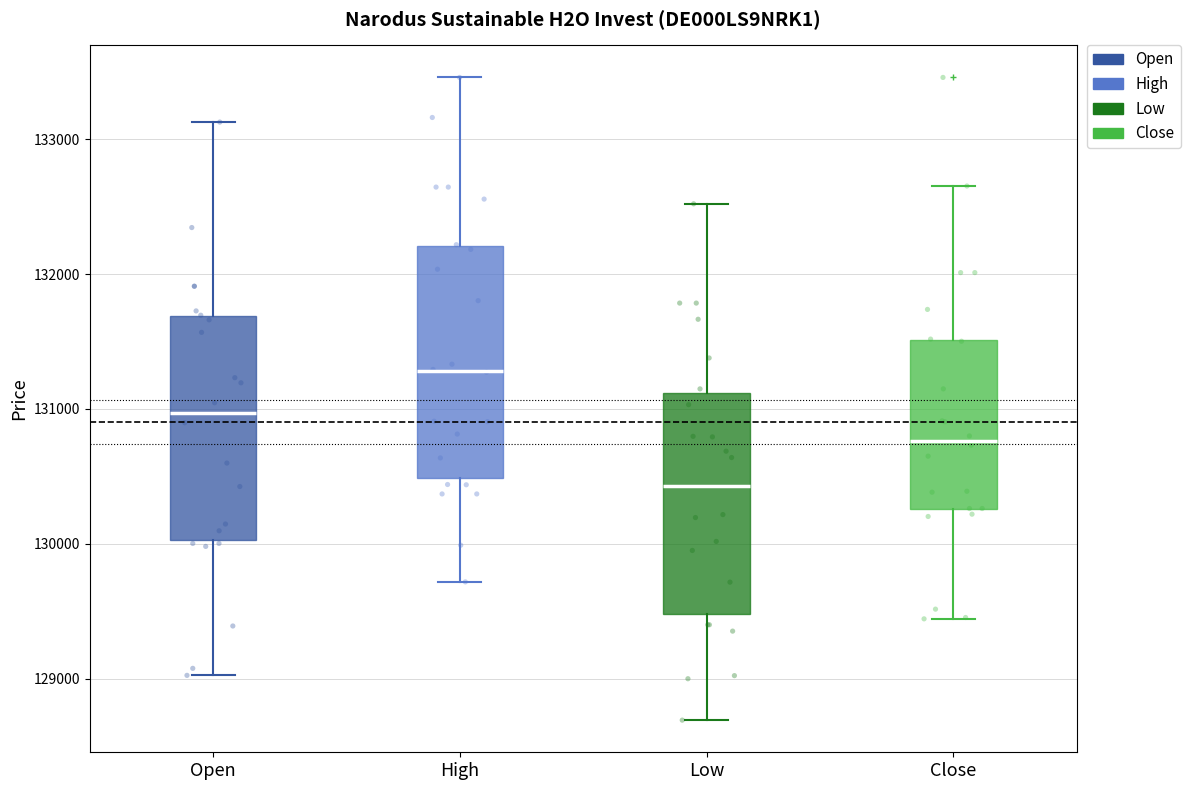

Which box has the highest median line?

High